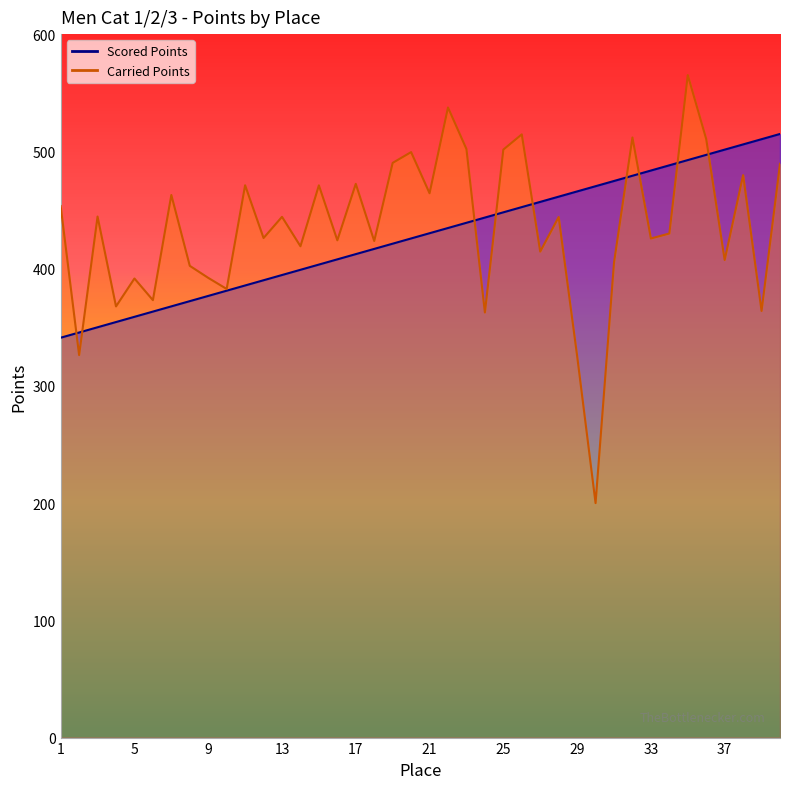

Where do Carried Points and Scored Points first cross each other?

1 and 2